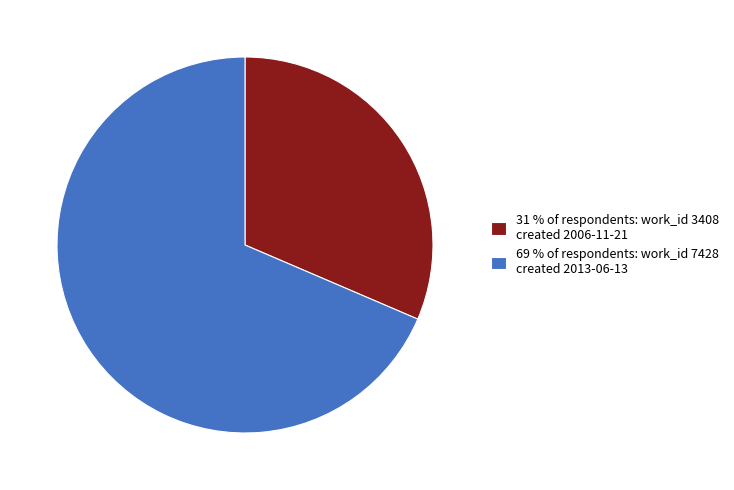

Combined, do 69 % of respondents: work_id 7428 created 2013-06-13 and 31 % of respondents: work_id 3408 created 2006-11-21 account for over 50%?

Yes